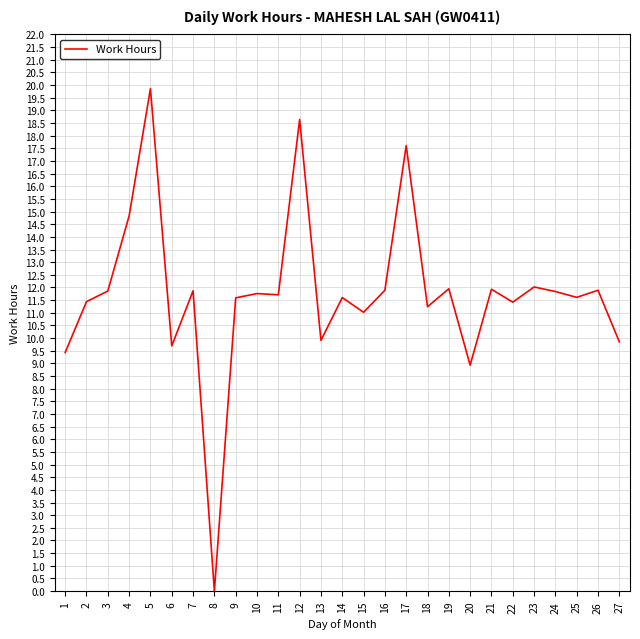

Is it true that the value at 26 is 11.9?

True